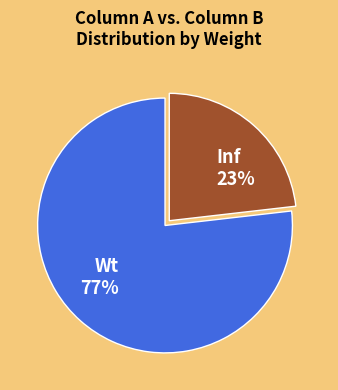

Do Inf 23% and Wt 77% together represent more than half of the pie?

Yes